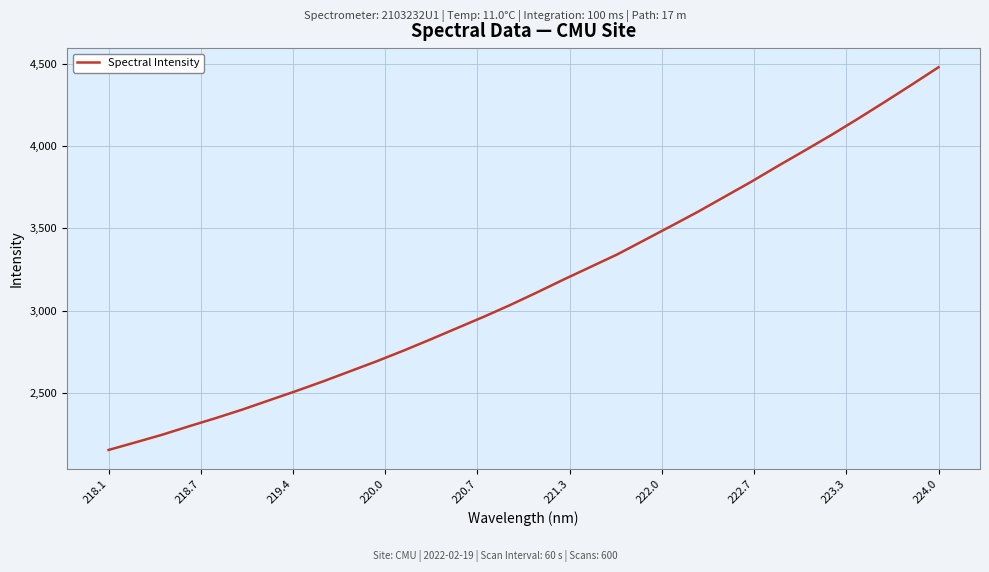

What is the difference between the maximum and minimum values?

2325.3